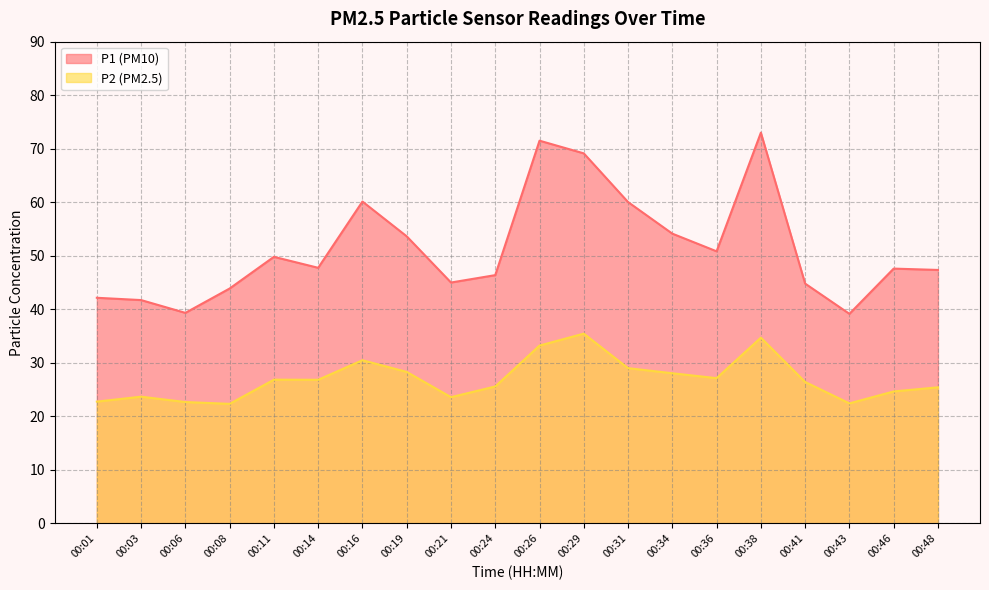

What is the spread (max minus min) of values at 00:01?

19.4